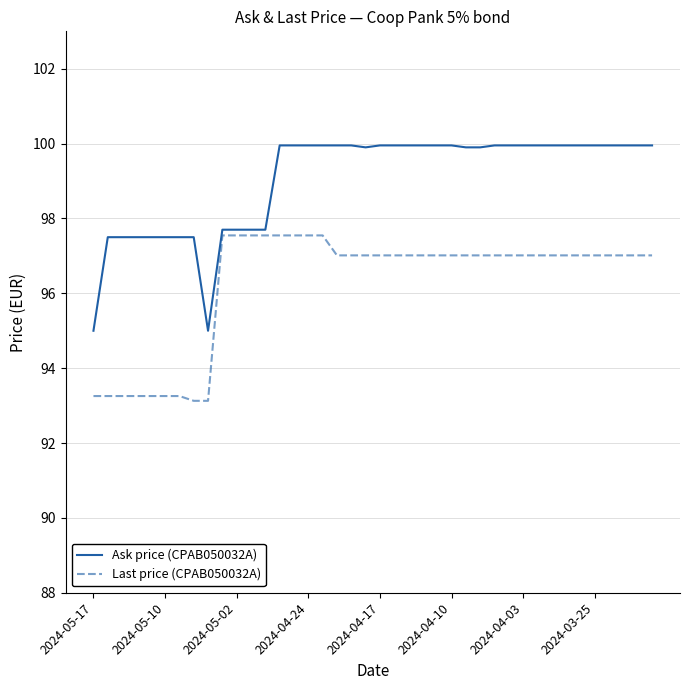

What are all the series names shown in the legend?

Ask price (CPAB050032A), Last price (CPAB050032A)